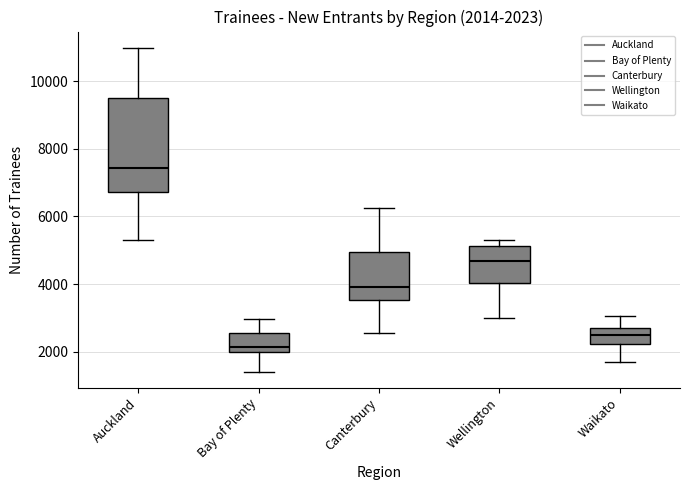

Comparing the boxes themselves (not the whiskers), which one is the tallest?

Auckland